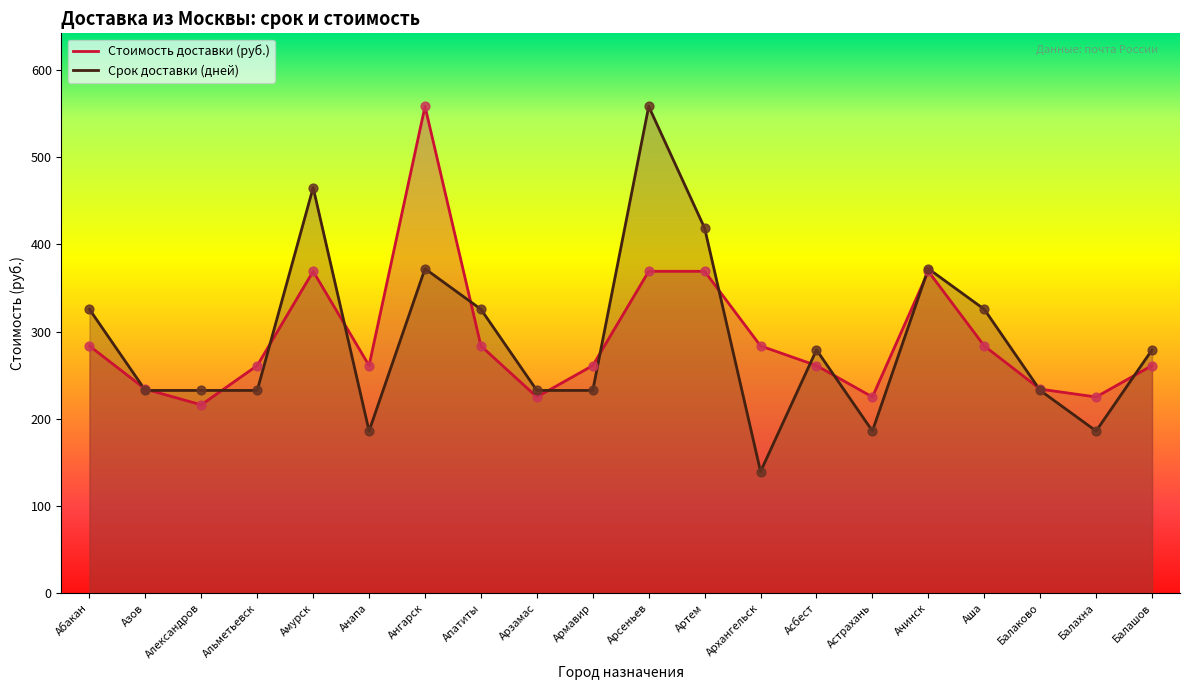

At how many categories does at least one series exceed 148?

20